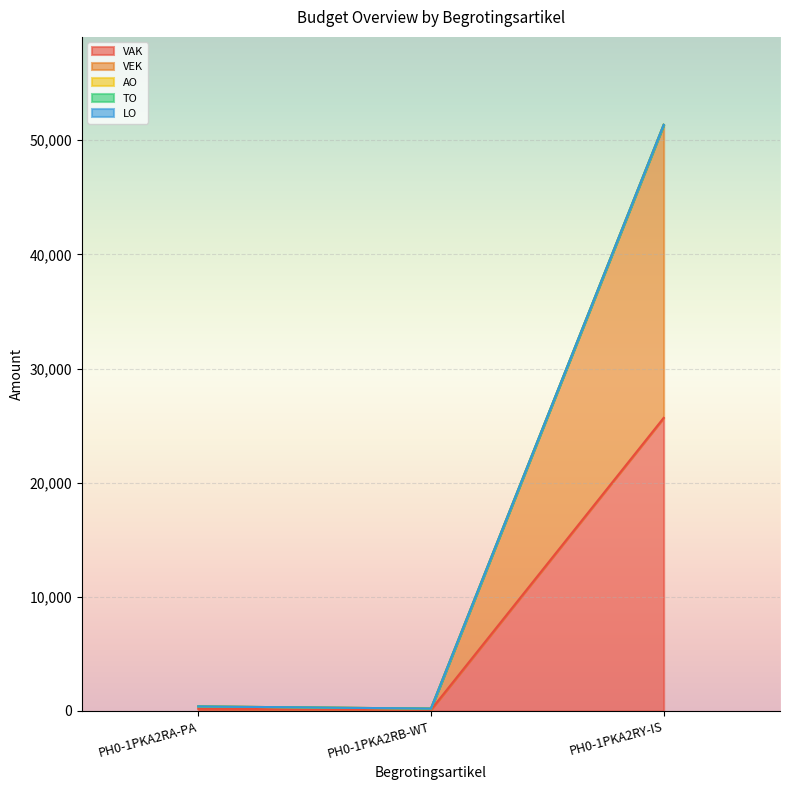

What is the label of the 3rd point from the right?

PH0-1PKA2RA-PA